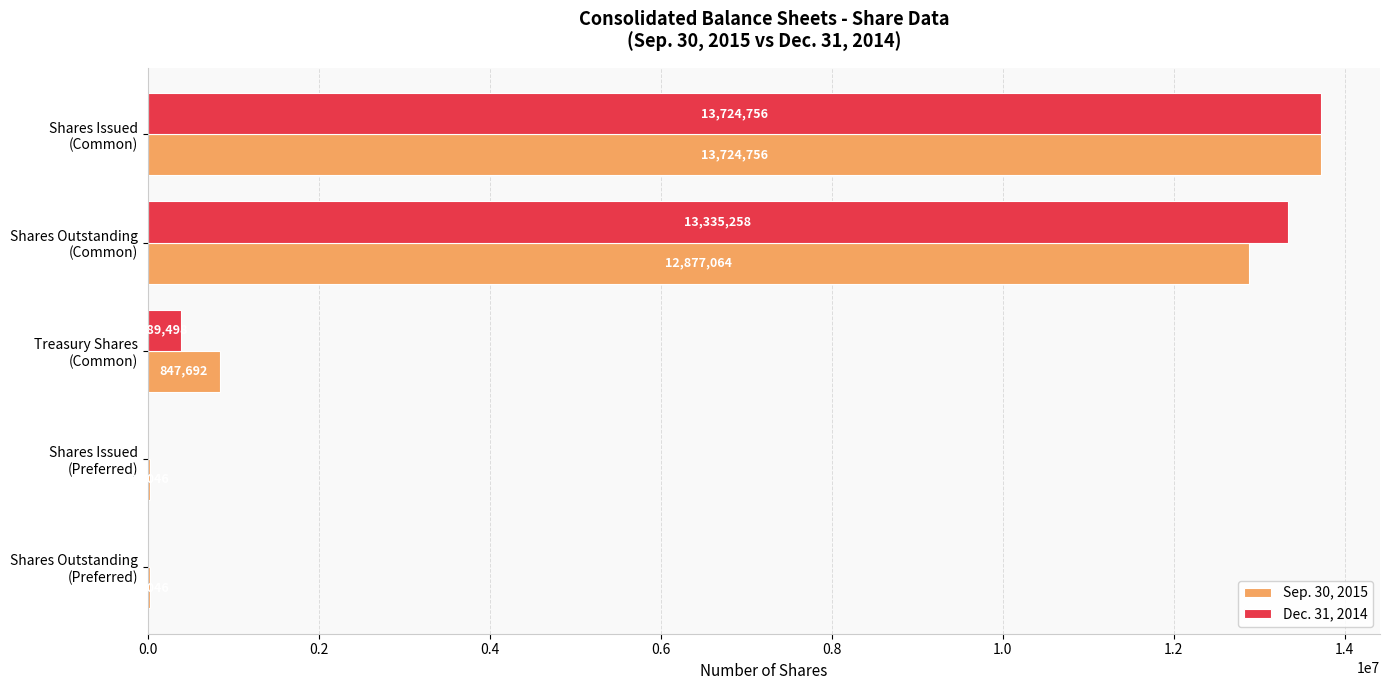

How many positive values does the Dec. 31, 2014 series have?

3